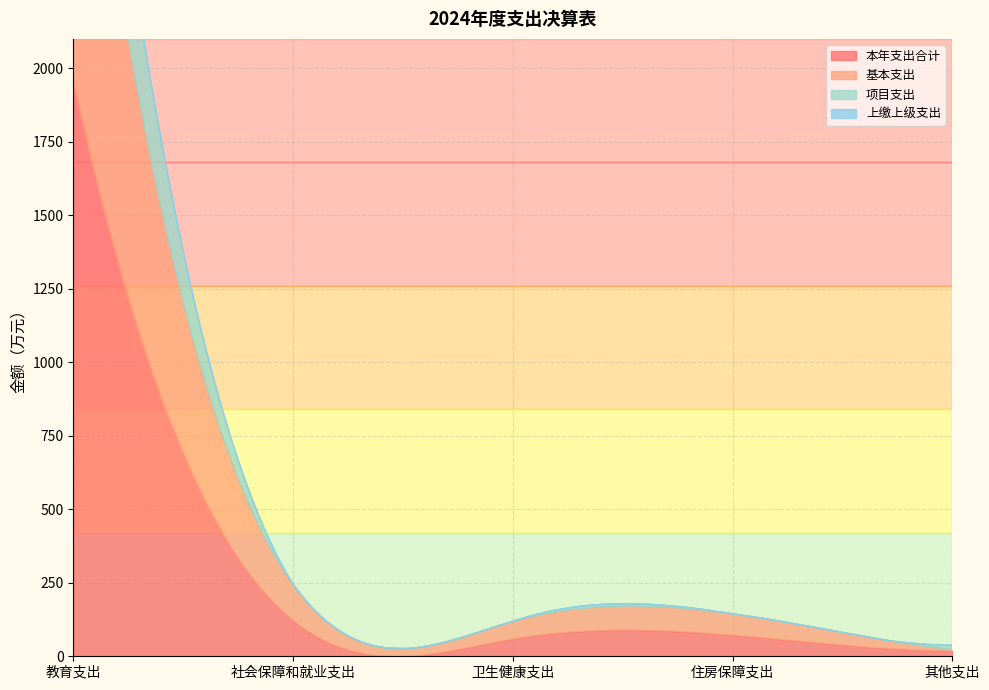

Reading right to left, list all the values displayed in this chart.

本年支出合计: 18.6	72.1	59.2	122.4	1959.2
基本支出: 3.6	72.1	59.2	122.4	1381.3
项目支出: 15.0	0.0	0.0	0.0	578.0
上缴上级支出: 0.0	0.0	0.0	0.0	0.0